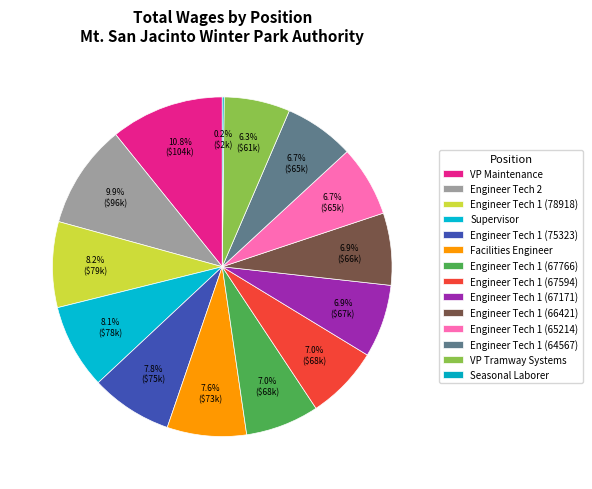

Rank the categories by value from lowest to highest.

Seasonal Laborer, VP Tramway Systems, Engineer Tech 1 (64567), Engineer Tech 1 (65214), Engineer Tech 1 (66421), Engineer Tech 1 (67171), Engineer Tech 1 (67594), Engineer Tech 1 (67766), Facilities Engineer, Engineer Tech 1 (75323), Supervisor, Engineer Tech 1 (78918), Engineer Tech 2, VP Maintenance